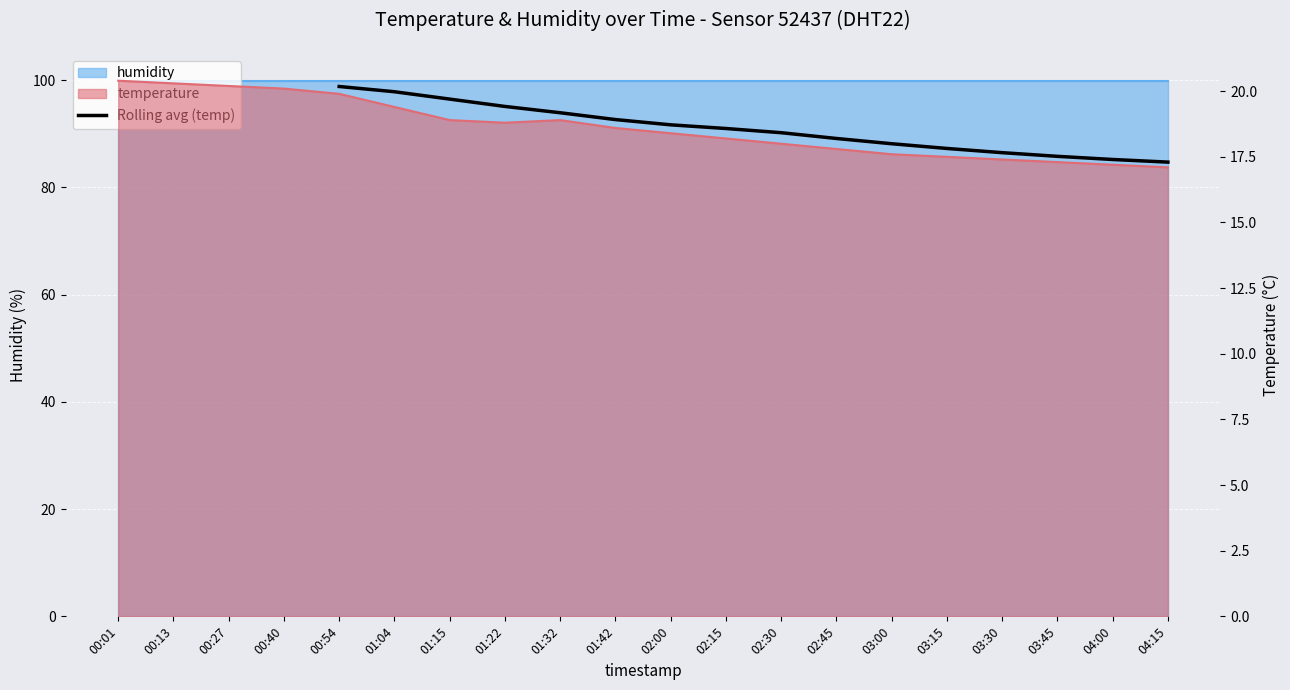

Between 01:42 and 01:32, which is larger?

01:32